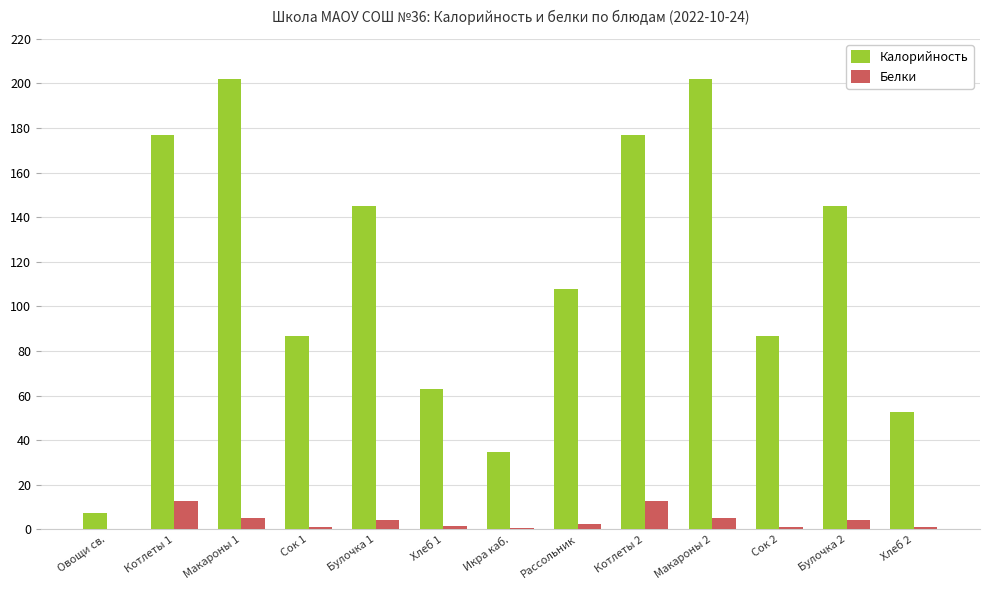

Which series changed the most between Хлеб 1 and Булочка 2?

Калорийность